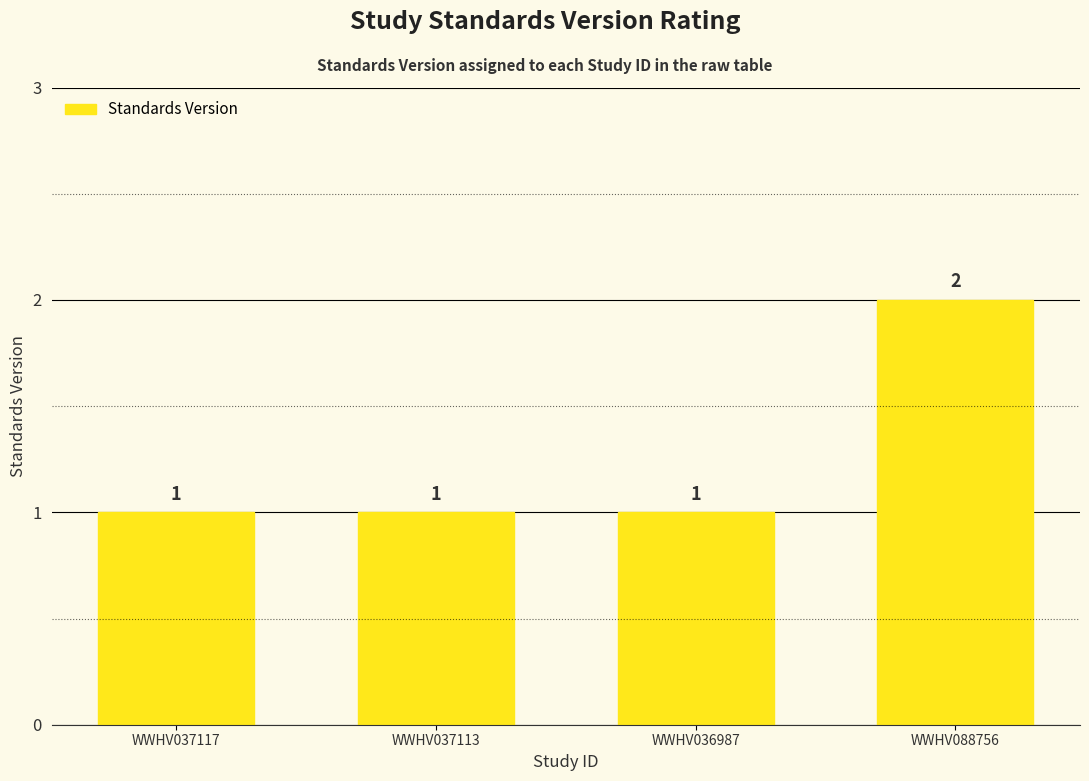

What is the average value?

1